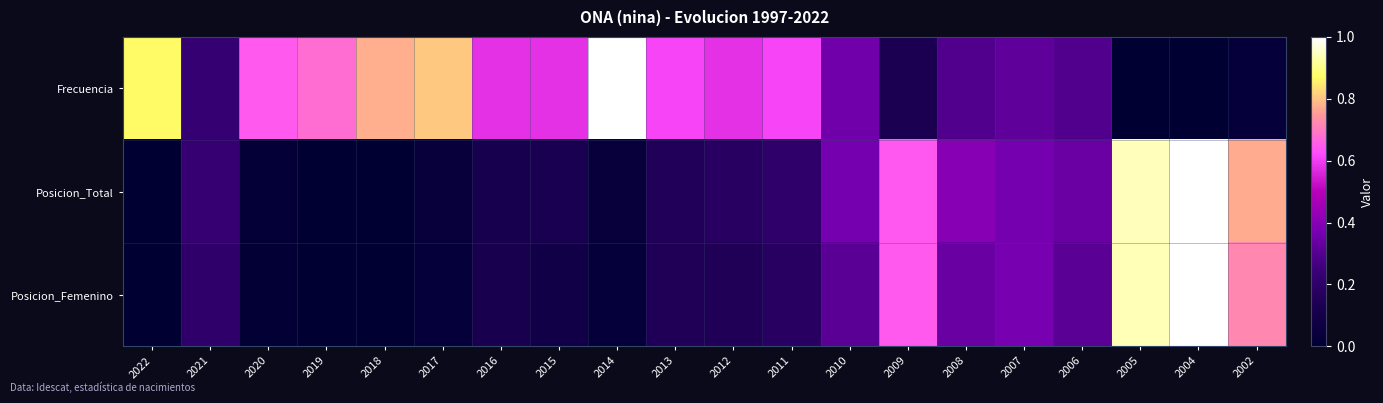

Which has a higher value, 2019 or 2010?

2019